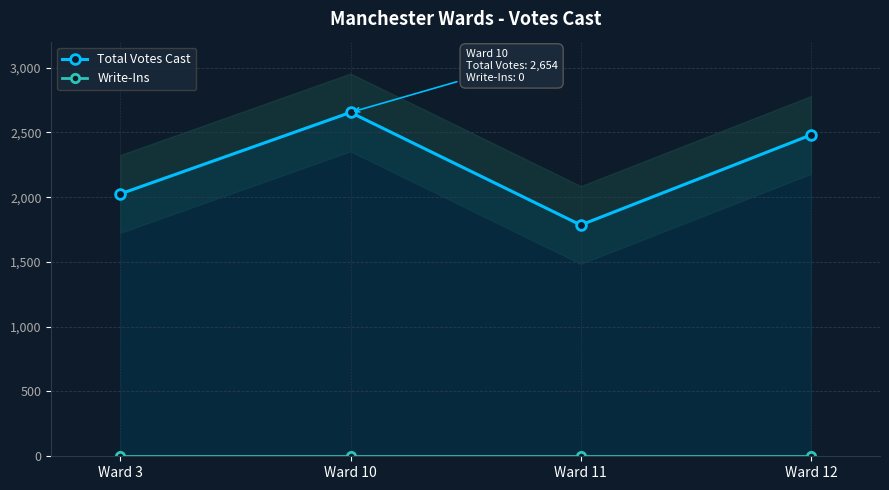

Count the number of data series in this chart.

2